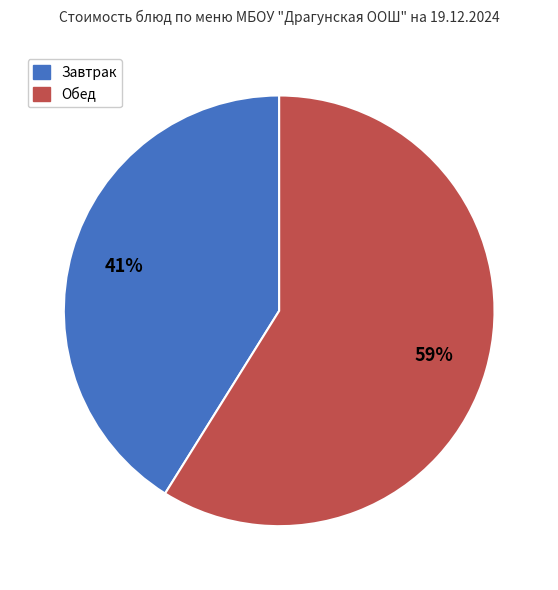

To the nearest percent, what is the average slice percentage?

50%